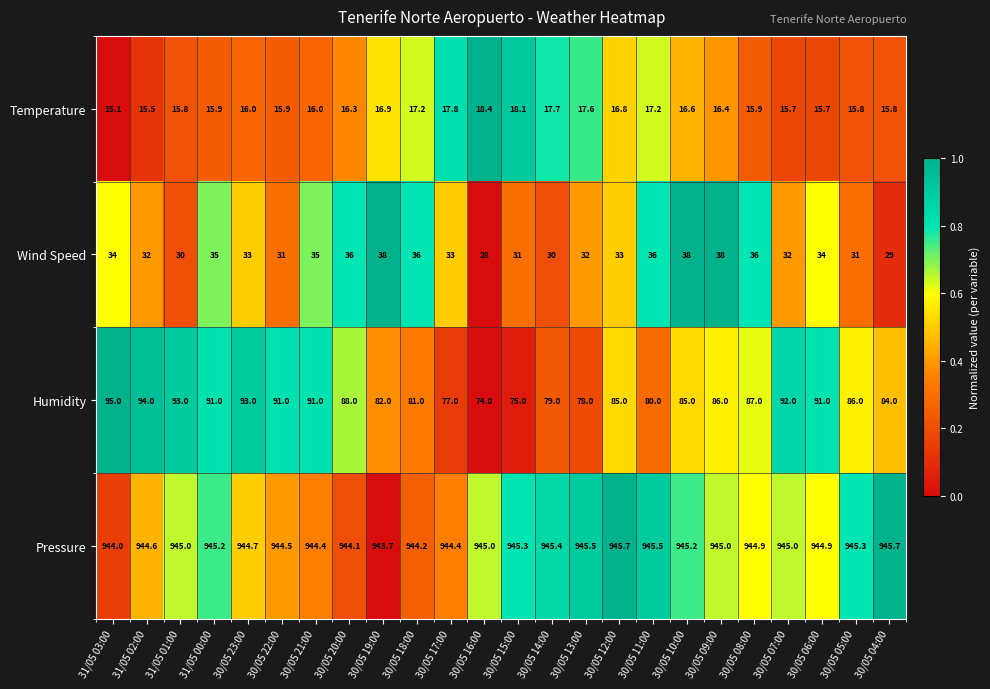

What is the average value of the Pressure series?

944.9